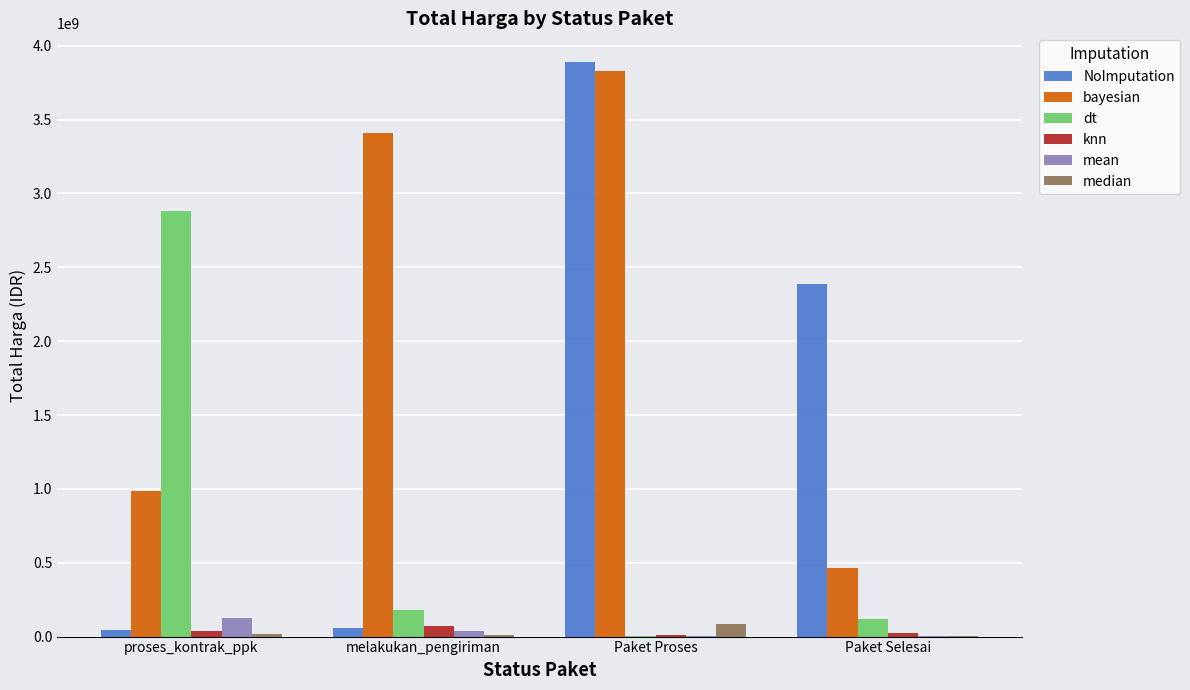

Is the value of median at proses_kontrak_ppk greater than the value of bayesian at Paket Proses?

No